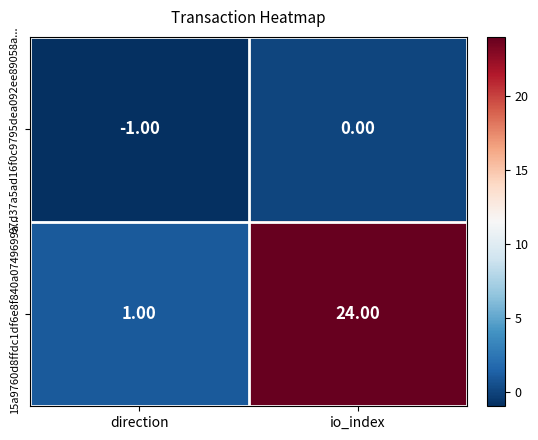

Which category has the highest value in the 15a9760d8ffdc1df6e8f840a0749699a... series?

io_index